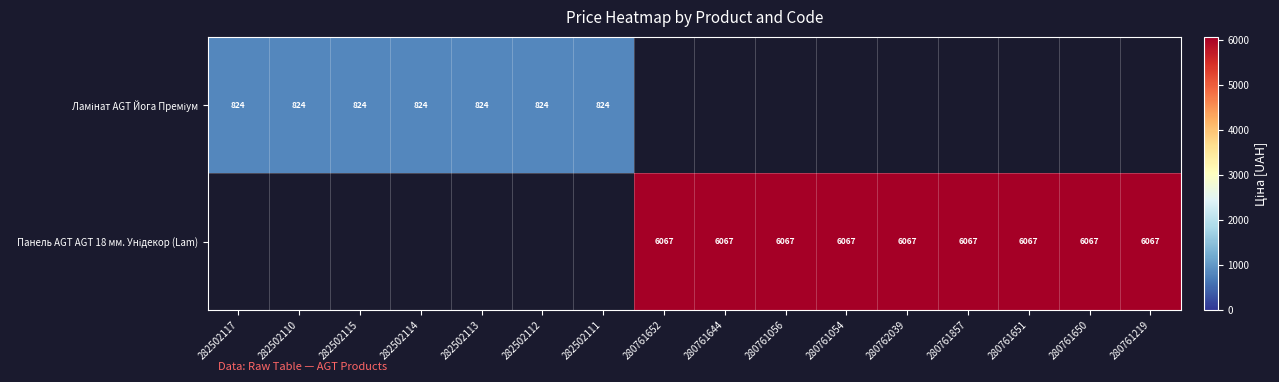

List the series in order of their peak value, lowest first.

Ламінат AGT Йога Преміум, Панель AGT AGT 18 мм. Унідекор (Lam)